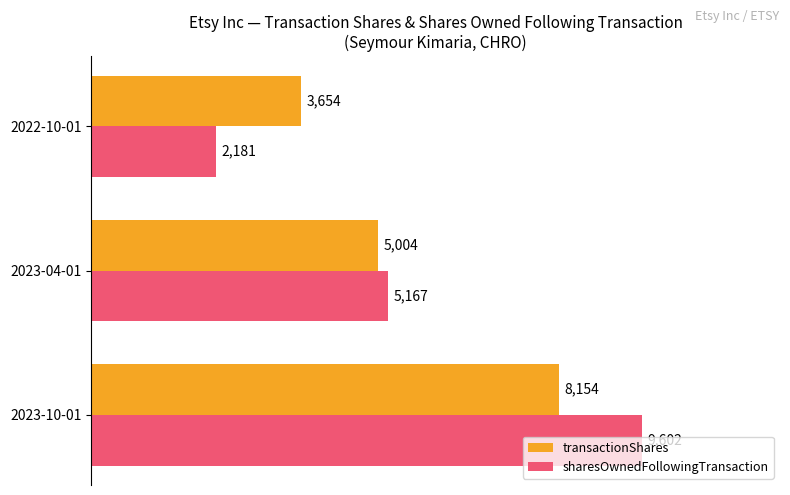

Which series has the largest range (max minus min)?

sharesOwnedFollowingTransaction